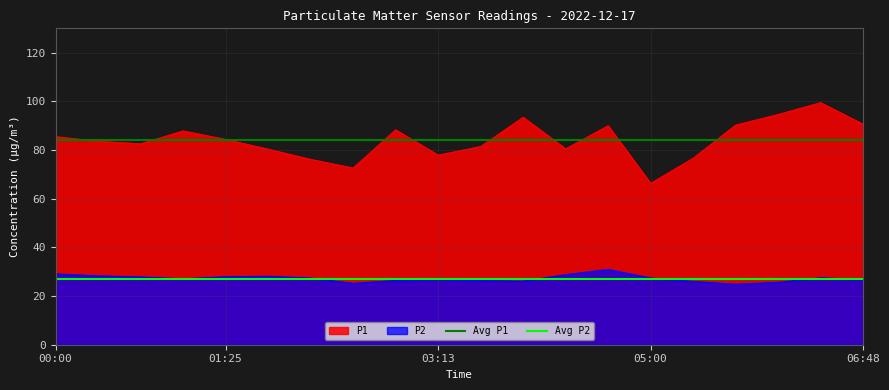

The value of P1 at 01:25 is 84.4. True or false?

True